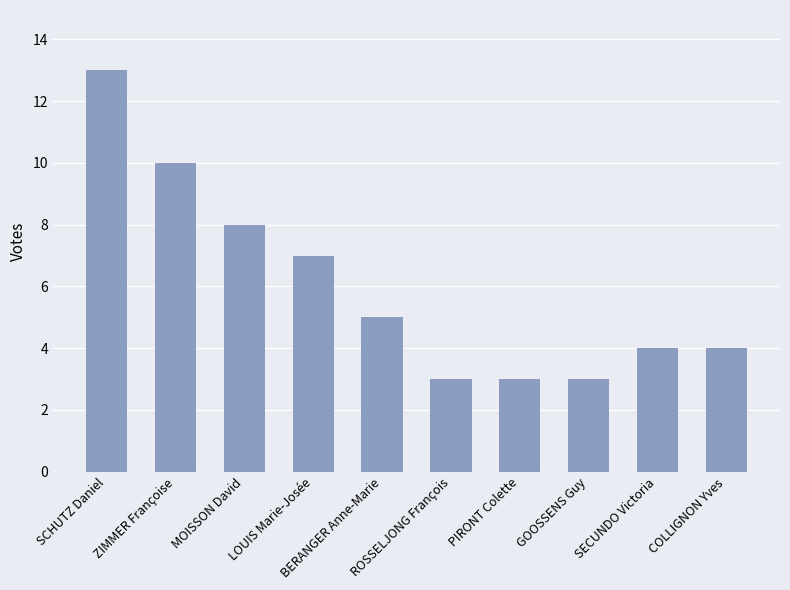

What is the average value?

6